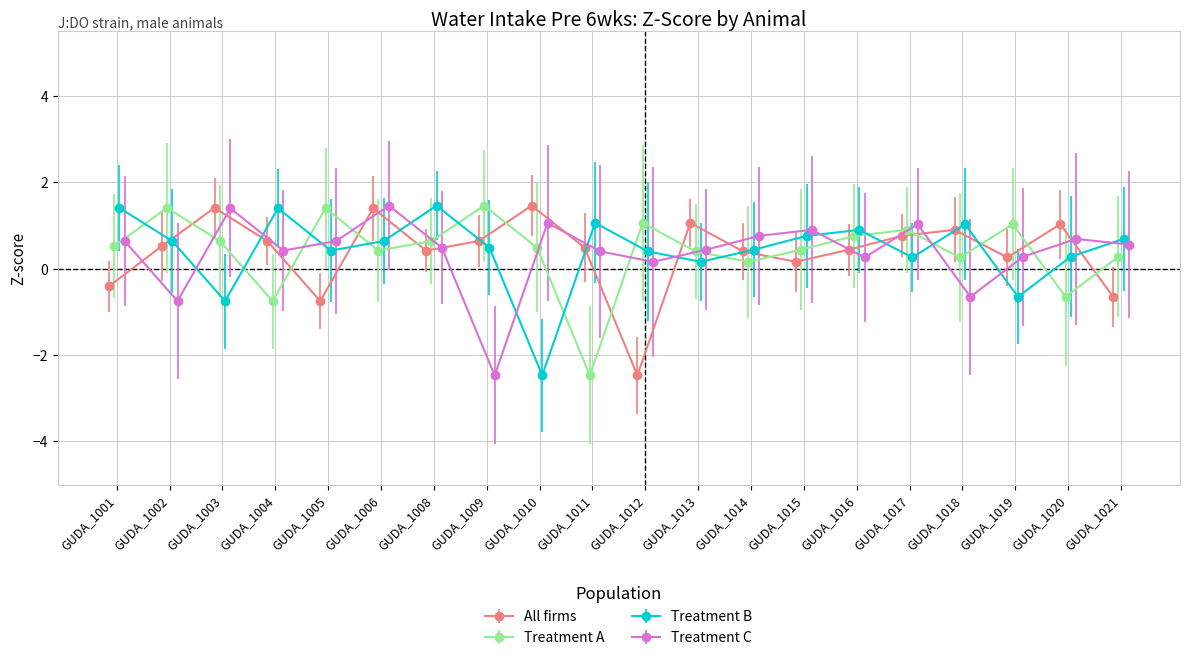

Which category has the lowest value across all series?

GUDA_1012